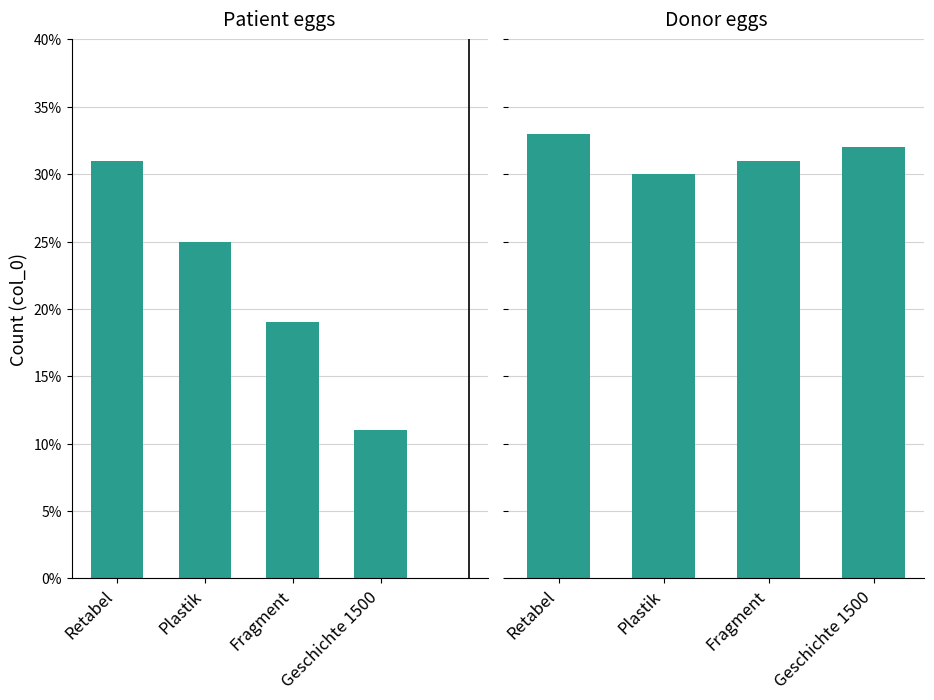

Rank the series by their average value, from lowest to highest.

Patient eggs, Donor eggs